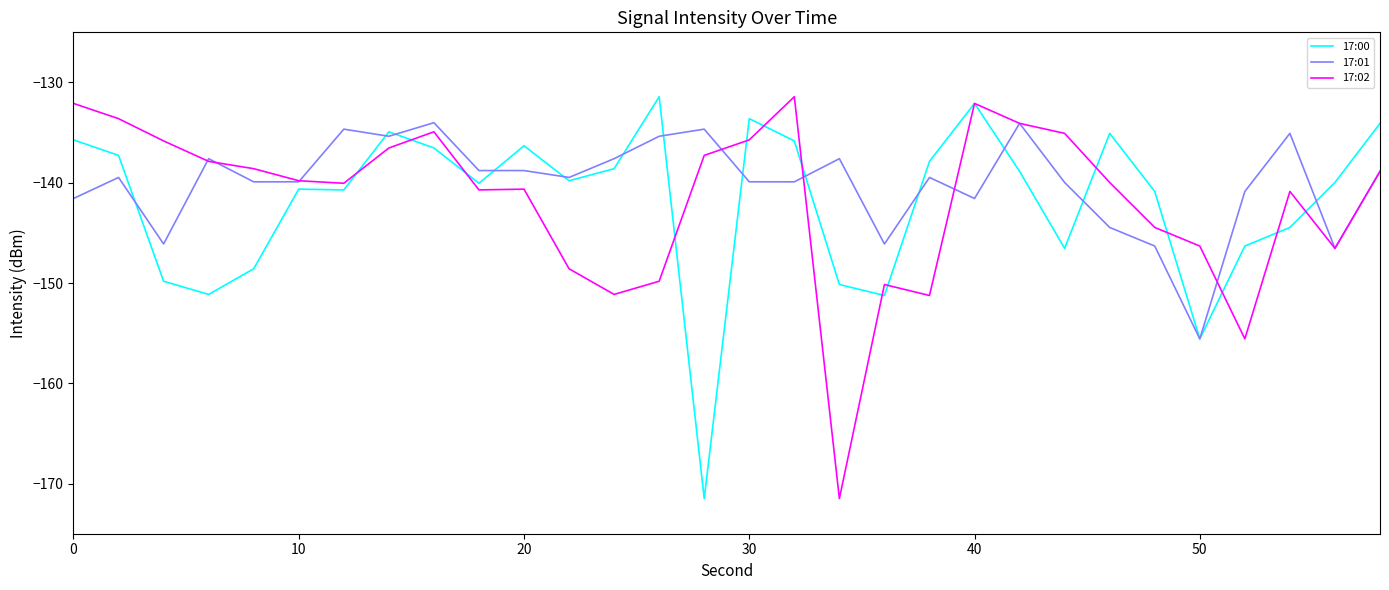

What is the lowest value of the 17:01 series?

-155.6